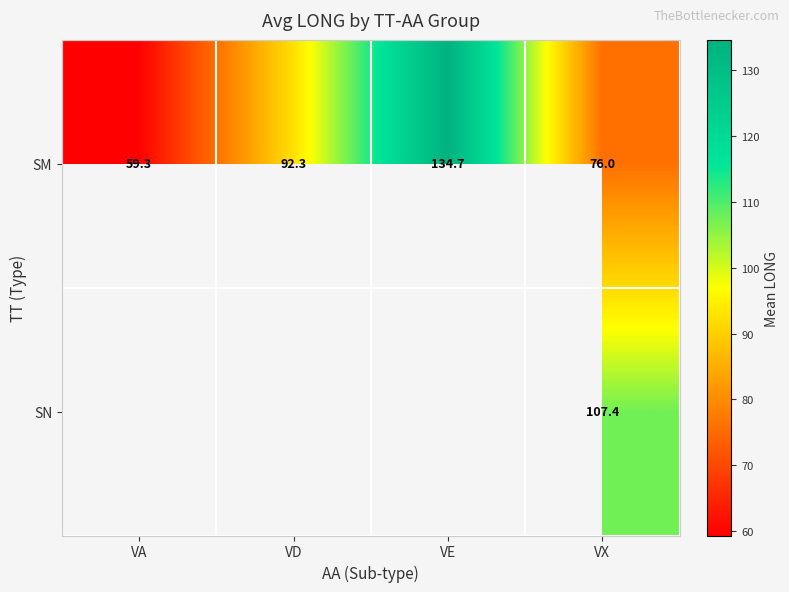

What is the total value across all series at VX?

183.4